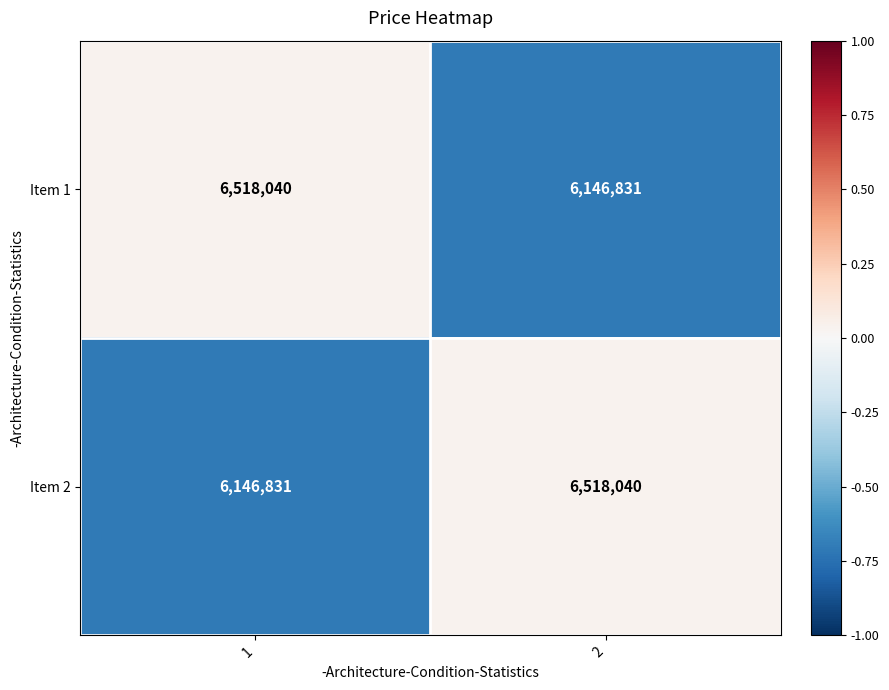

What value does the Item 1 series have at 1, to the nearest 10?

6518040